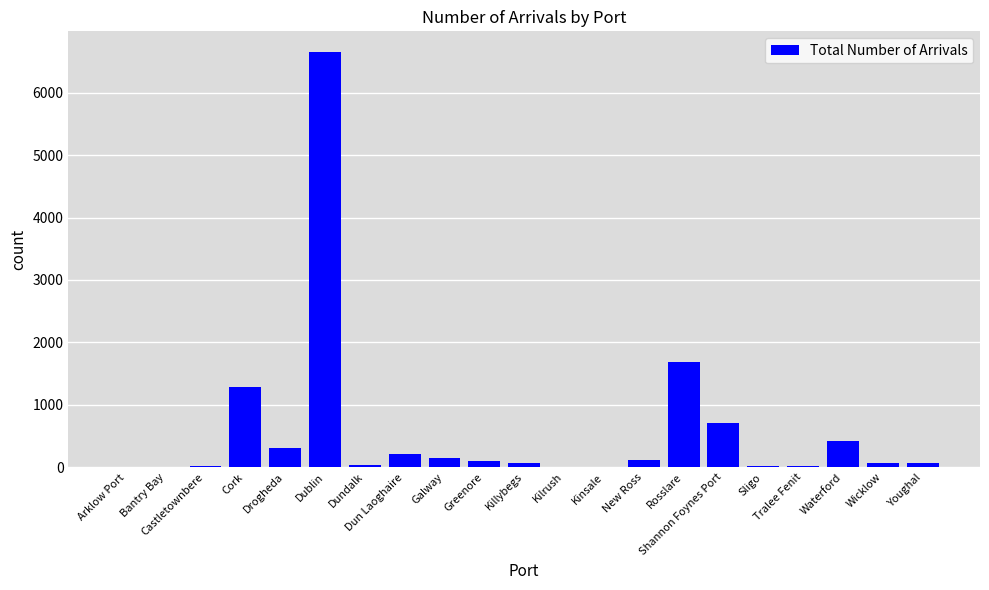

What is the greatest value displayed?

6651